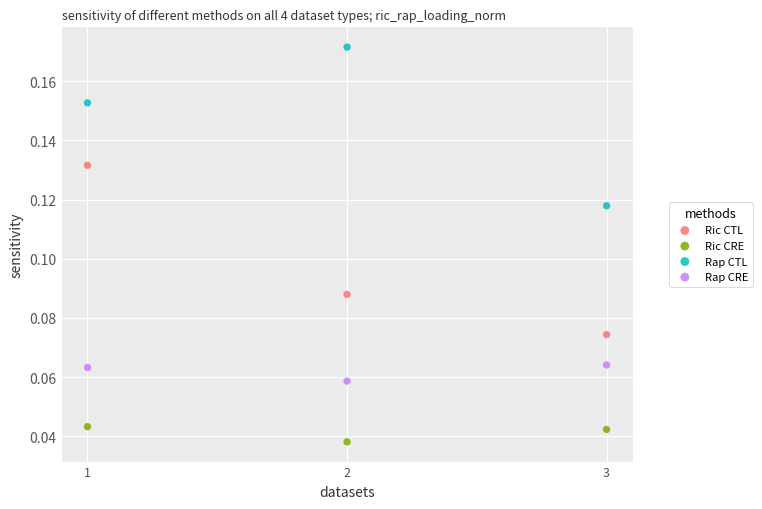

Across all data points, what is the range of X values (max minus min)?

2.0